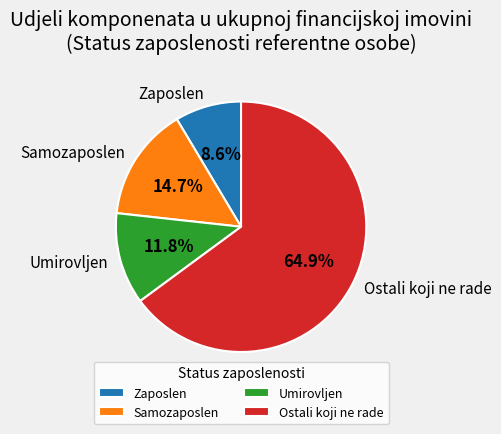

What percentage is the Zaposlen slice, to the nearest percent?

9%